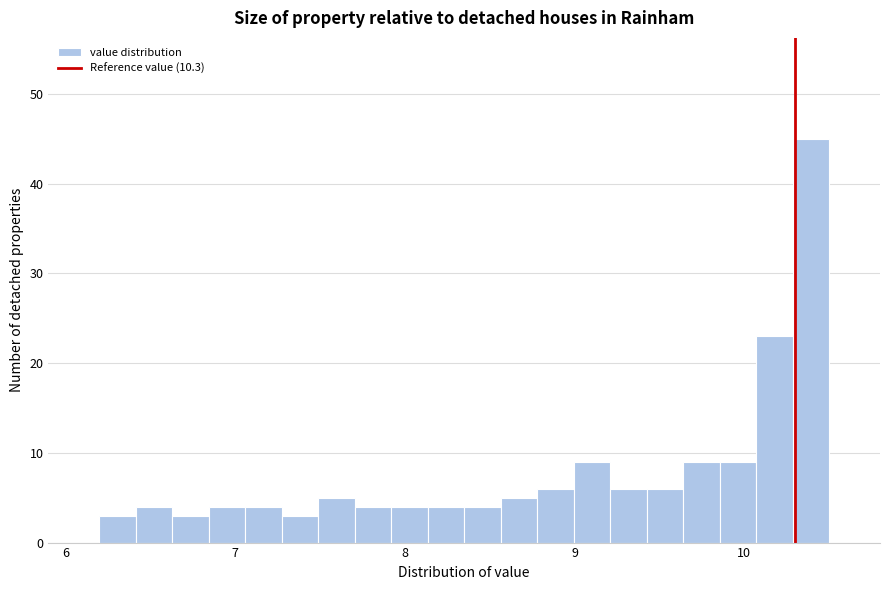

Around what value on the x-axis is the tallest bar? Give the approximate position of its centre, as read against the axis.

10.4